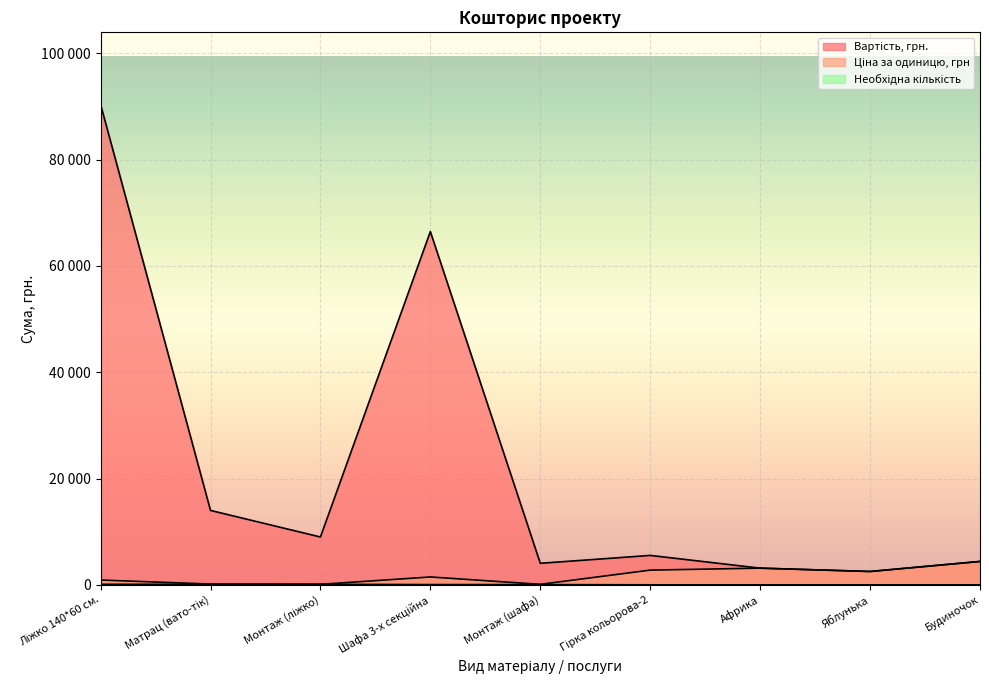

How many interior local valleys does the Вартість, грн. series have?

3